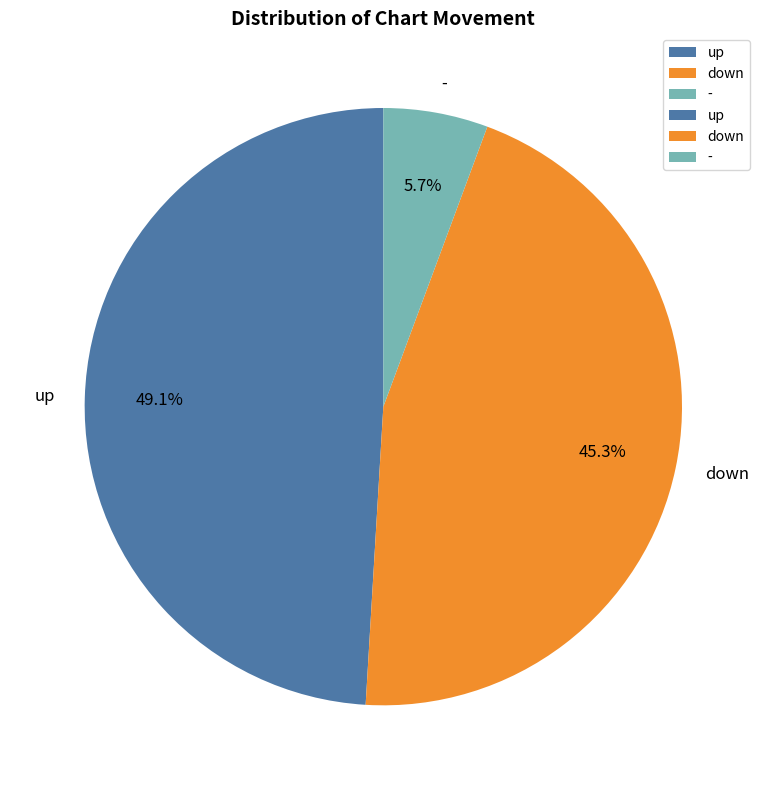

Rank the categories by value from lowest to highest.

-, down, up